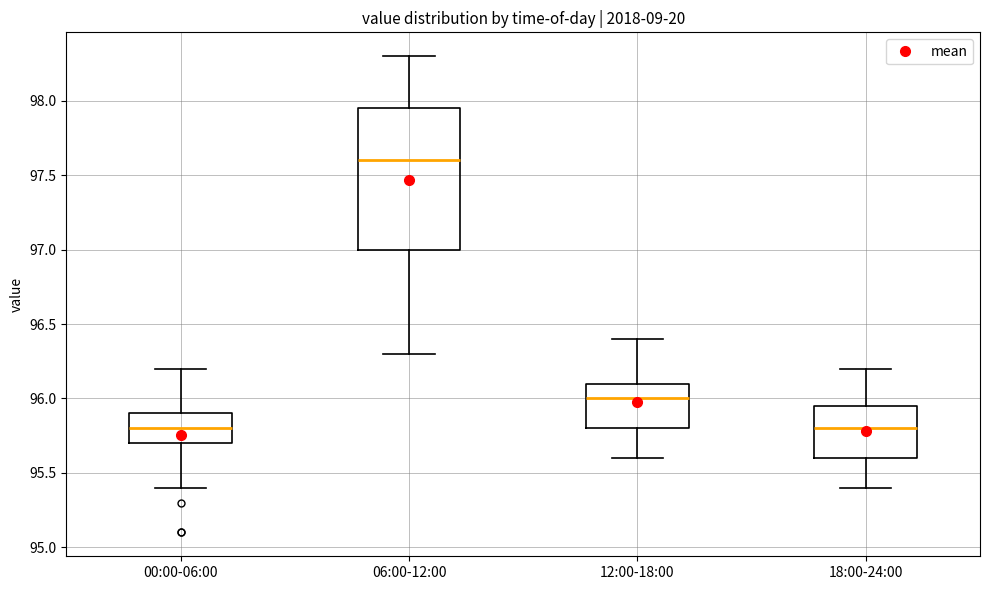

Comparing the boxes themselves (not the whiskers), which one is the tallest?

06:00-12:00